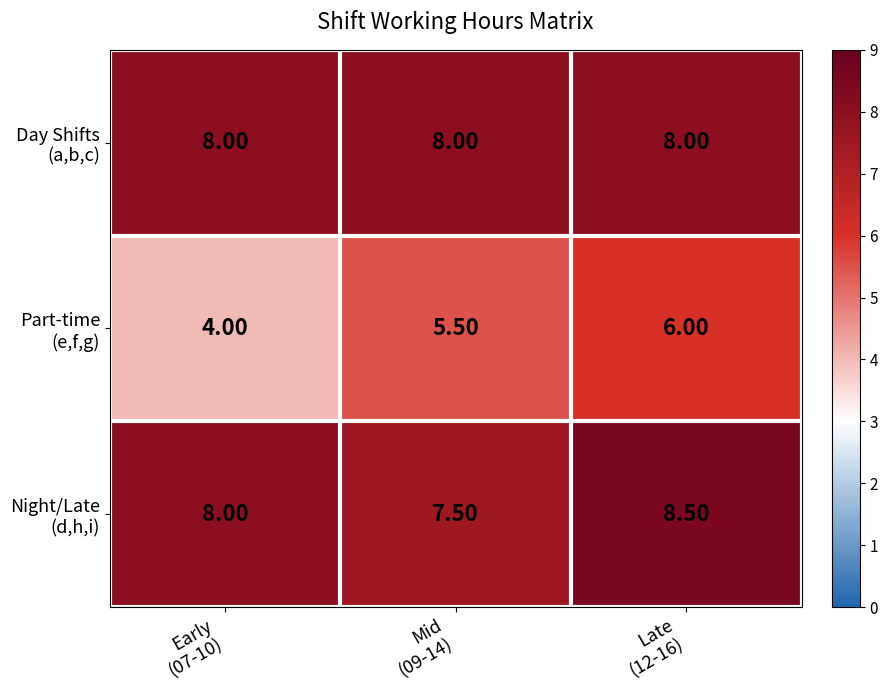

At how many categories does at least one series exceed 6?

3